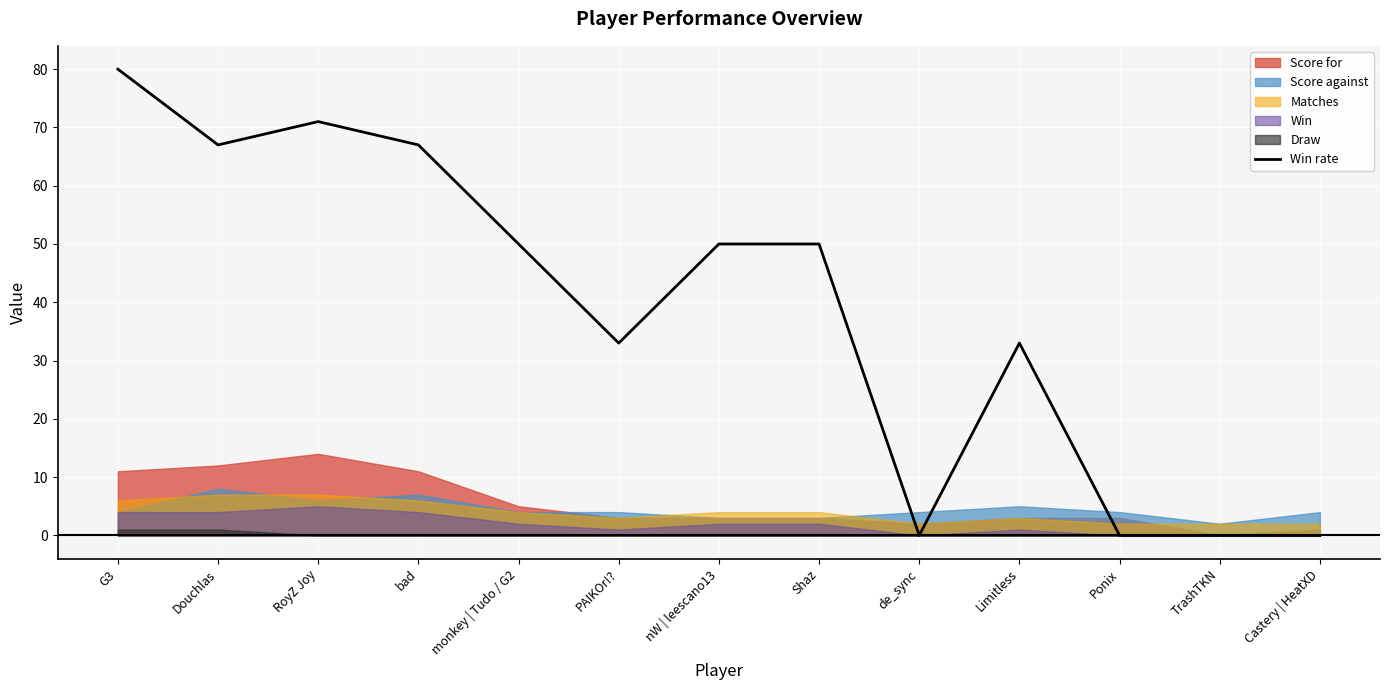

How many values are below 50?

6